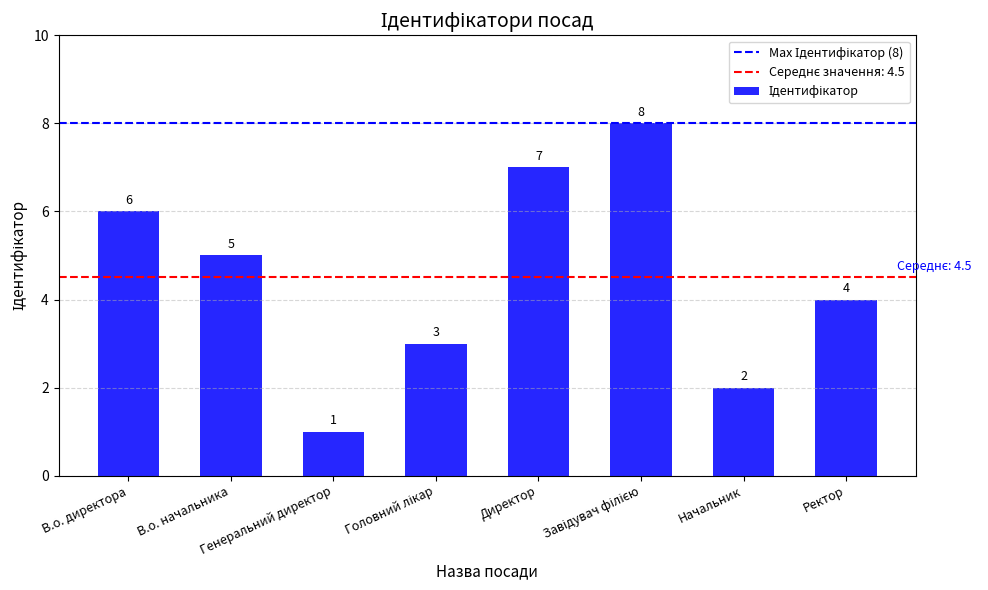

What is the sum of all values?

36